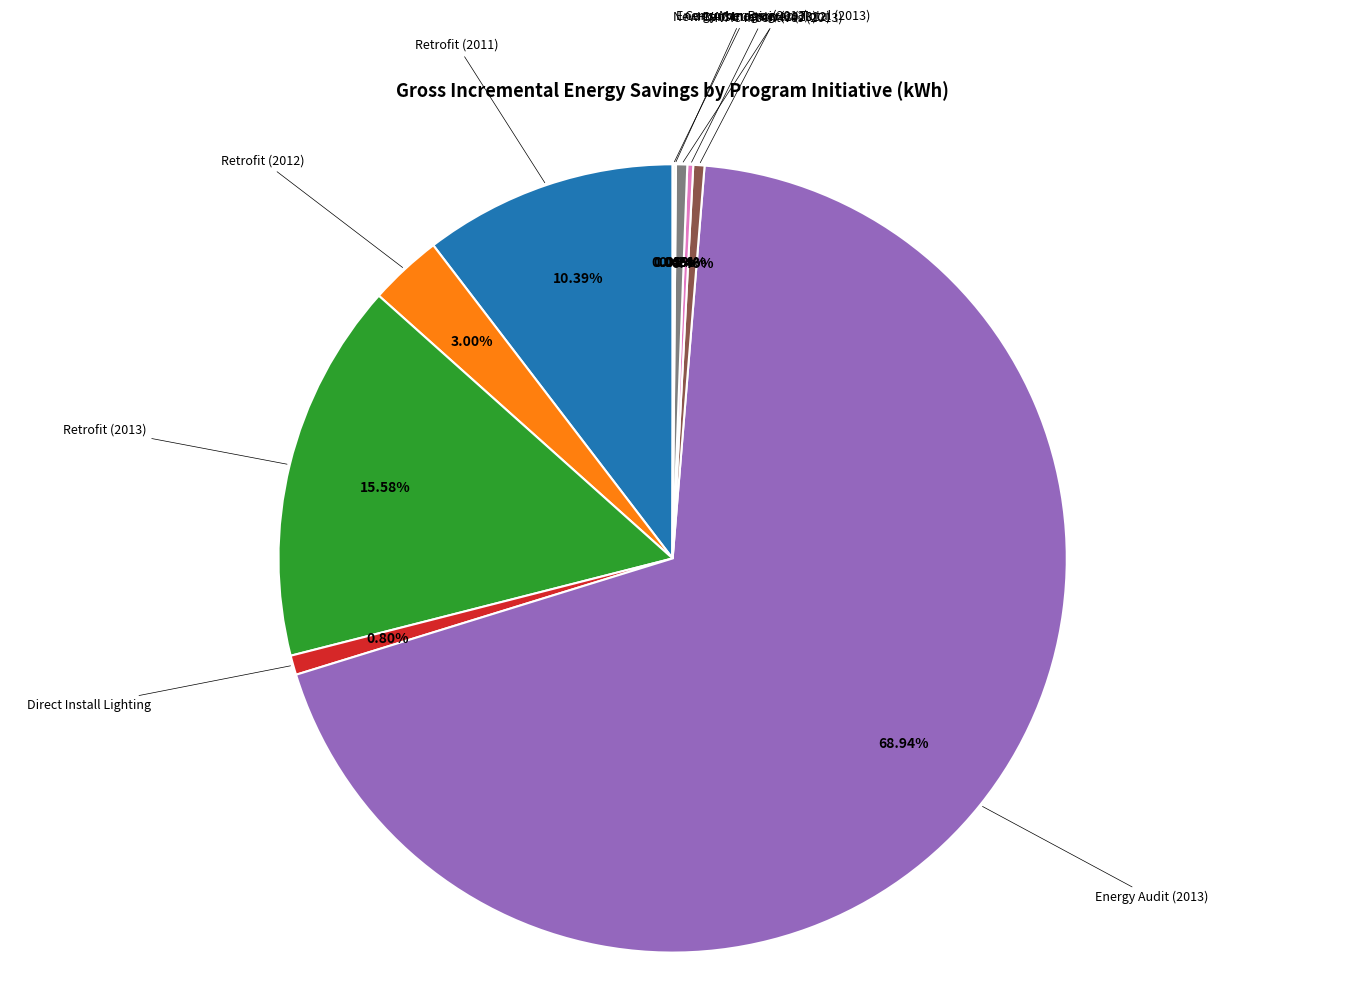

Does any single category account for the majority?

Yes